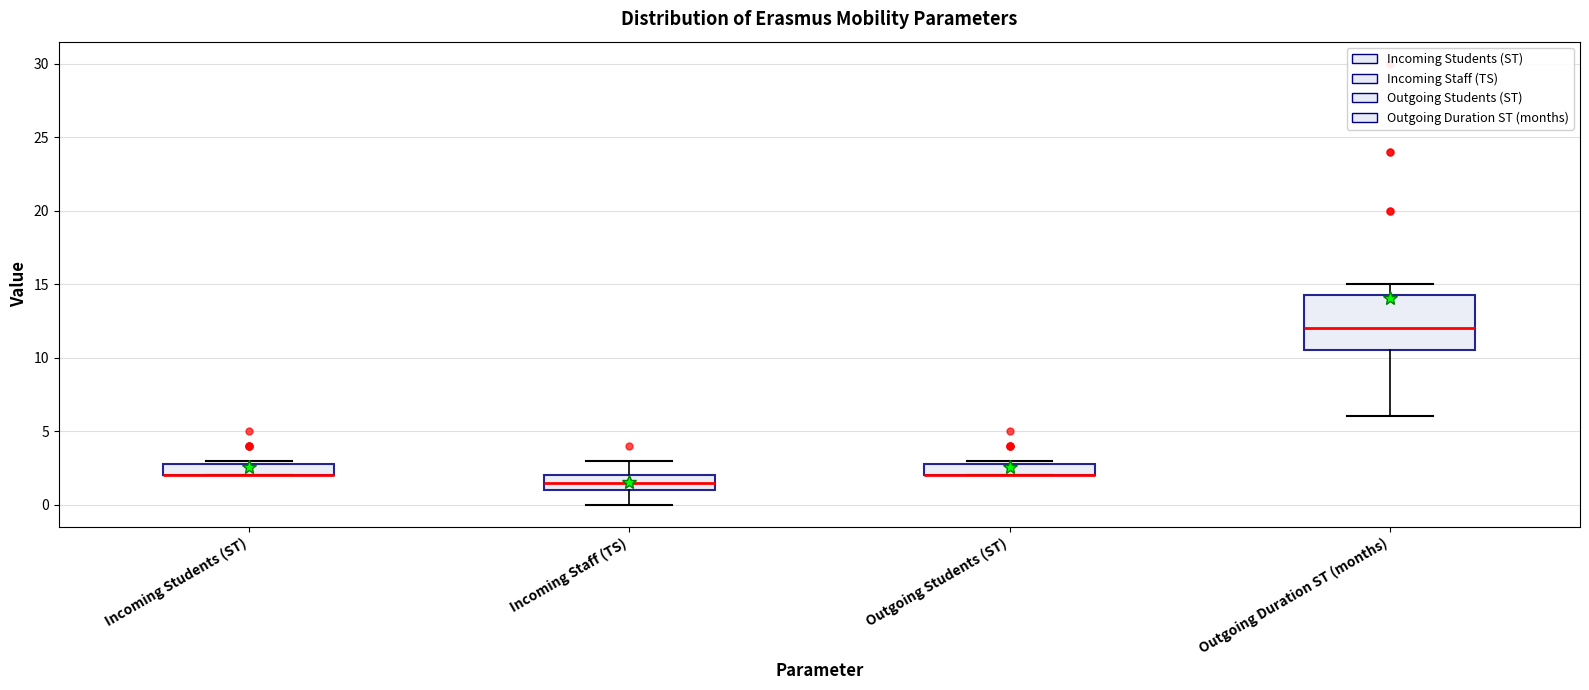

Which box is the tallest, from its lower edge to its upper edge?

Outgoing Duration ST (months)